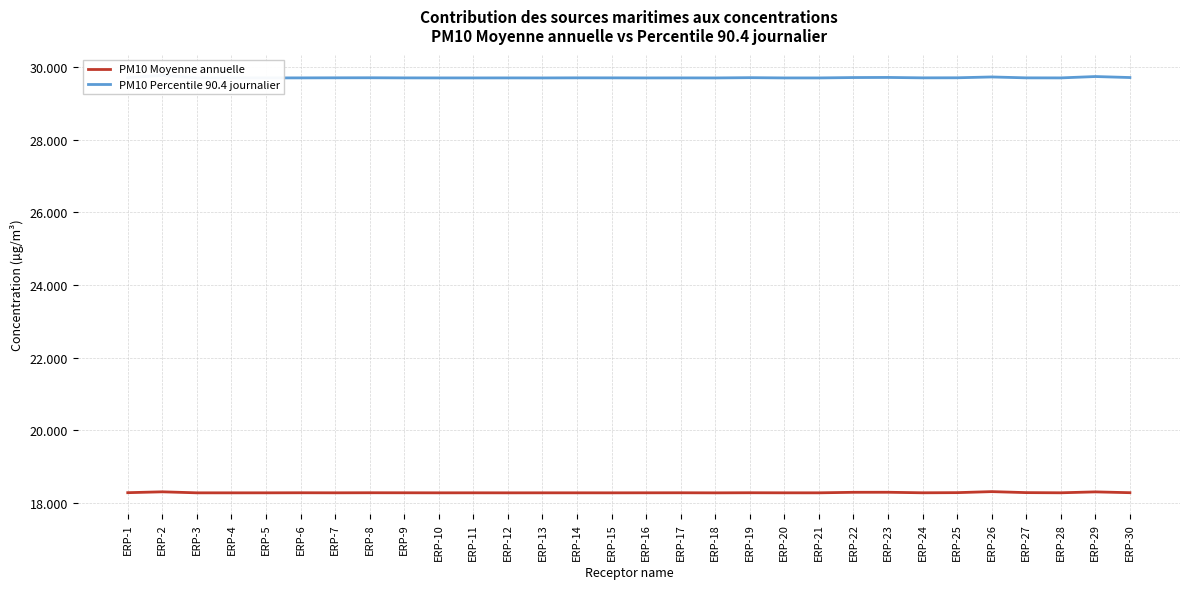

Is it true that PM10 Moyenne annuelle equals 31.6 at ERP-20?

False